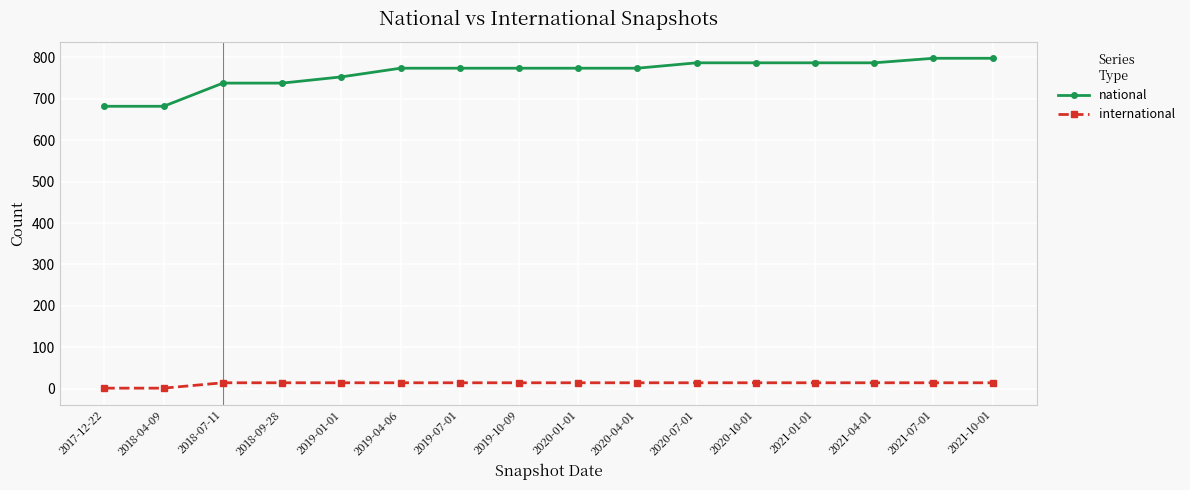

What is the smallest value displayed?

1